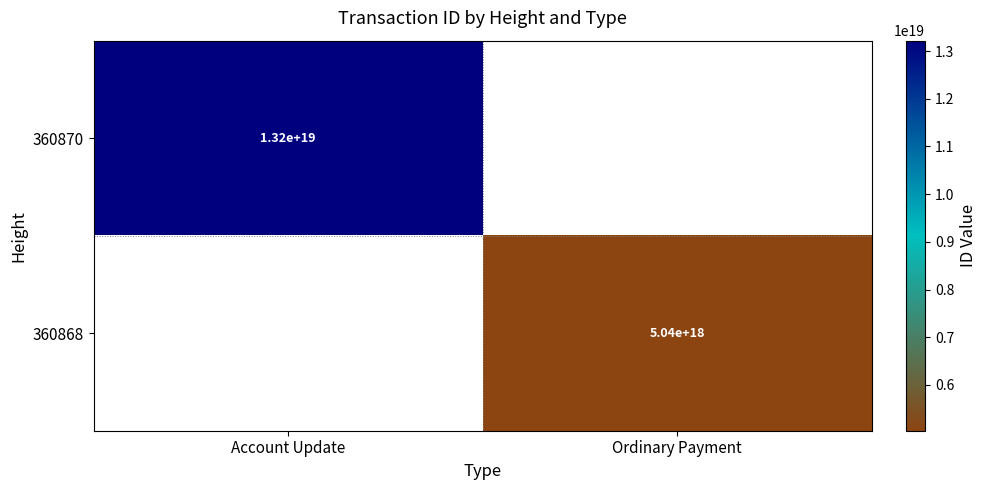

Which has a higher value, Ordinary Payment or Account Update?

Account Update